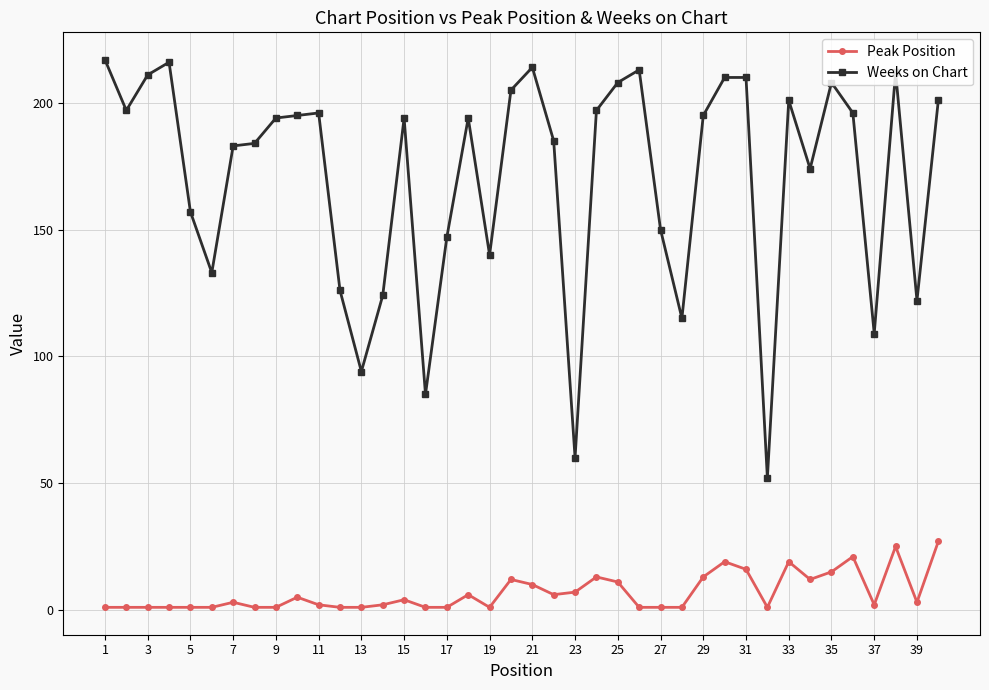

What is the difference between the maximum and second lowest values in the Weeks on Chart series?

157